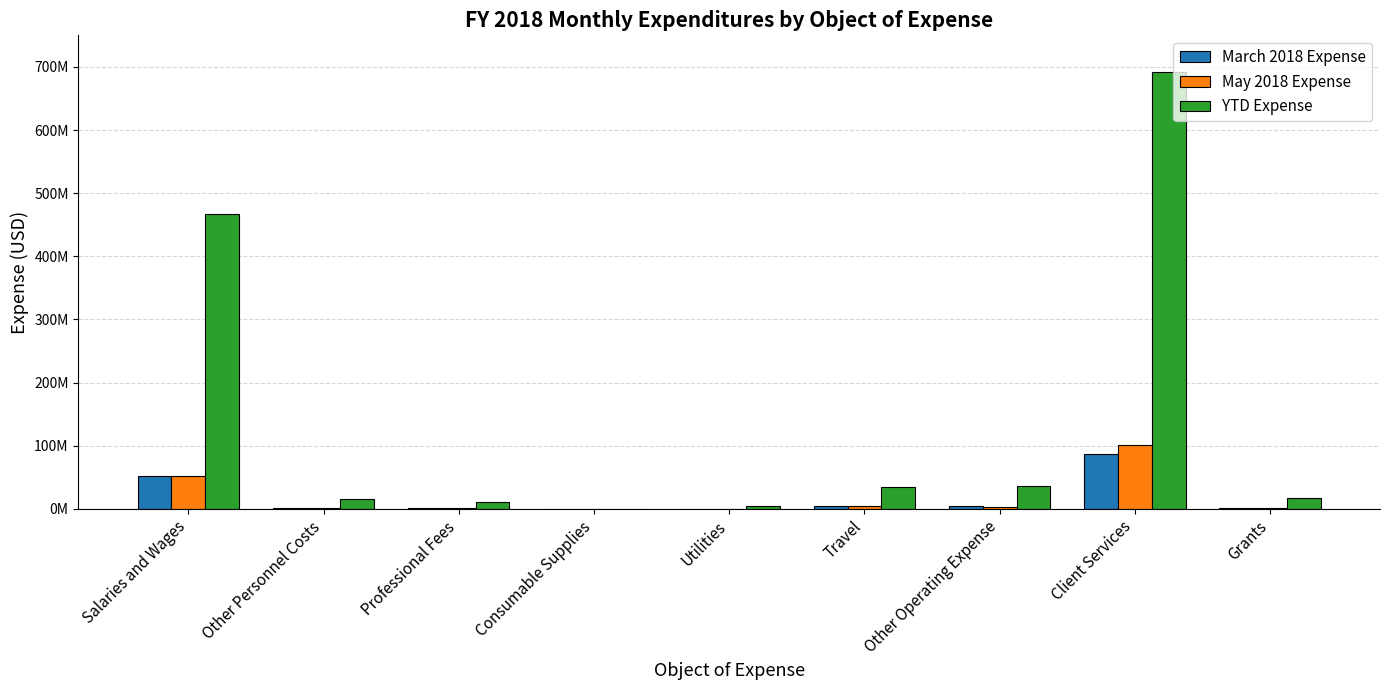

What are all the series names shown in the legend?

March 2018 Expense, May 2018 Expense, YTD Expense